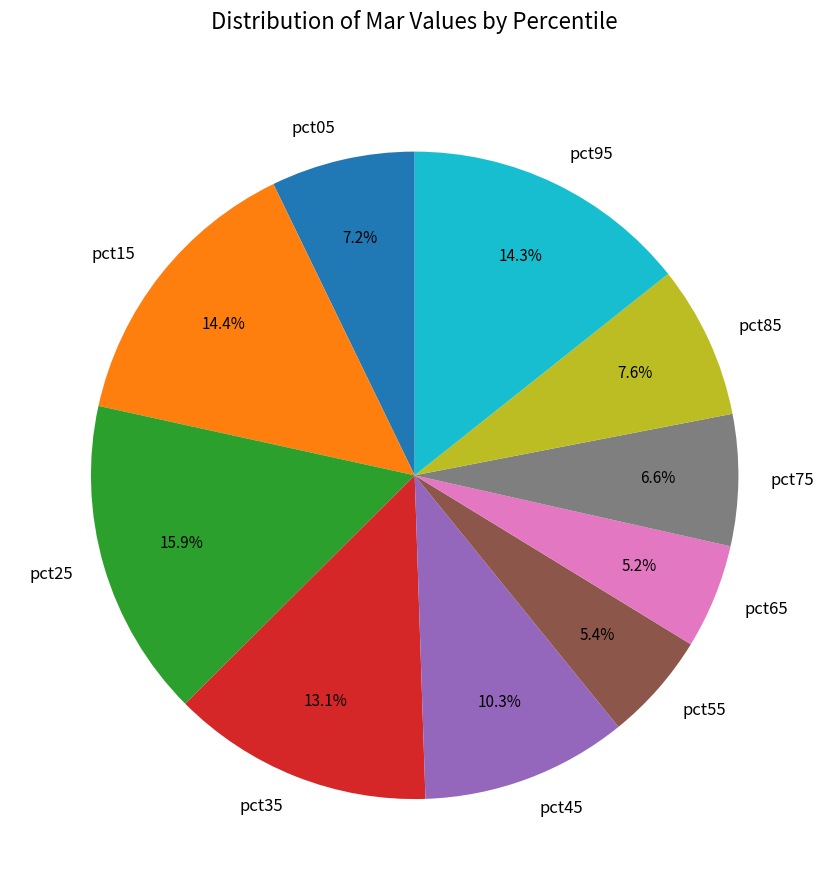

Count the number of slices in the pie.

10